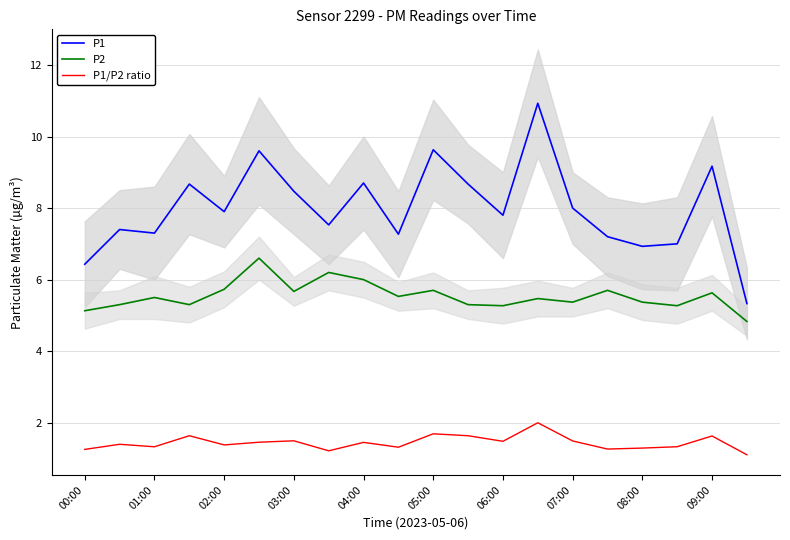

The value of P2 at 08:00 is 3.2. True or false?

False